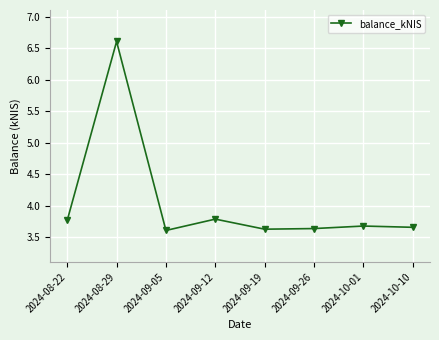

At which category does the data reach its first local peak?

2024-08-29